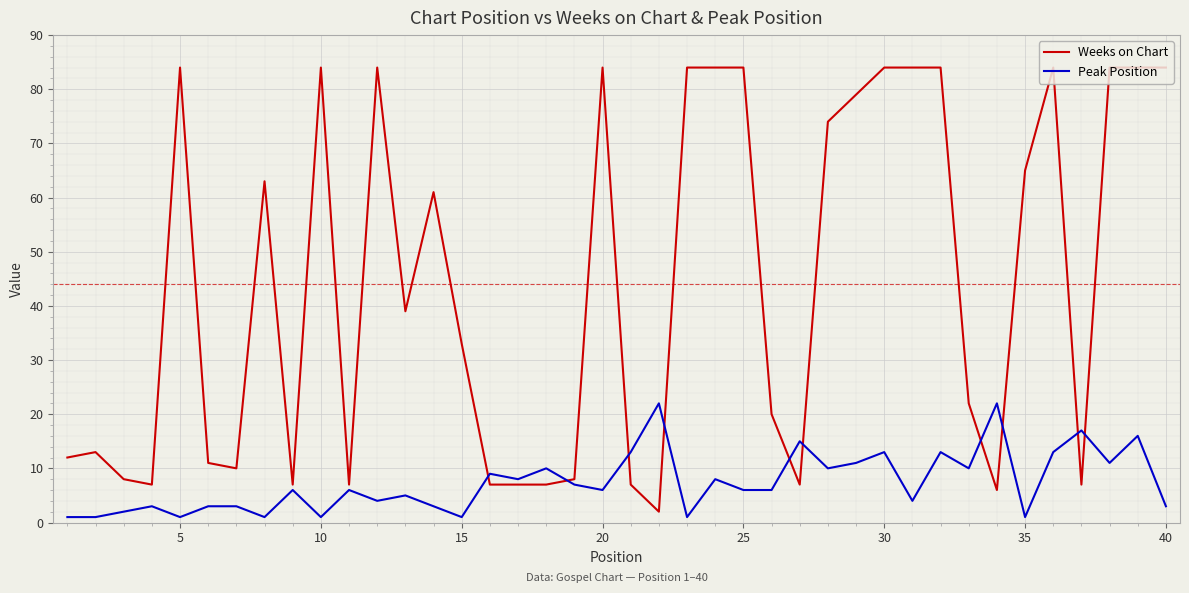

Reading left to right, extract all data points from this chart.

Weeks on Chart: 12	13	8	7	84	11	10	63	7	84	7	84	39	61	33	7	7	7	8	84	7	2	84	84	84	20	7	74	79	84	84	84	22	6	65	84	7	84	84	84
Peak Position: 1	1	2	3	1	3	3	1	6	1	6	4	5	3	1	9	8	10	7	6	13	22	1	8	6	6	15	10	11	13	4	13	10	22	1	13	17	11	16	3